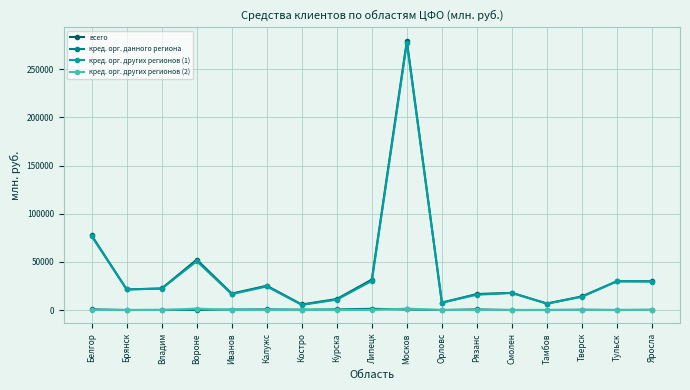

True or false: кред. орг. других регионов (1) and кред. орг. данного региона intersect in this chart.

False